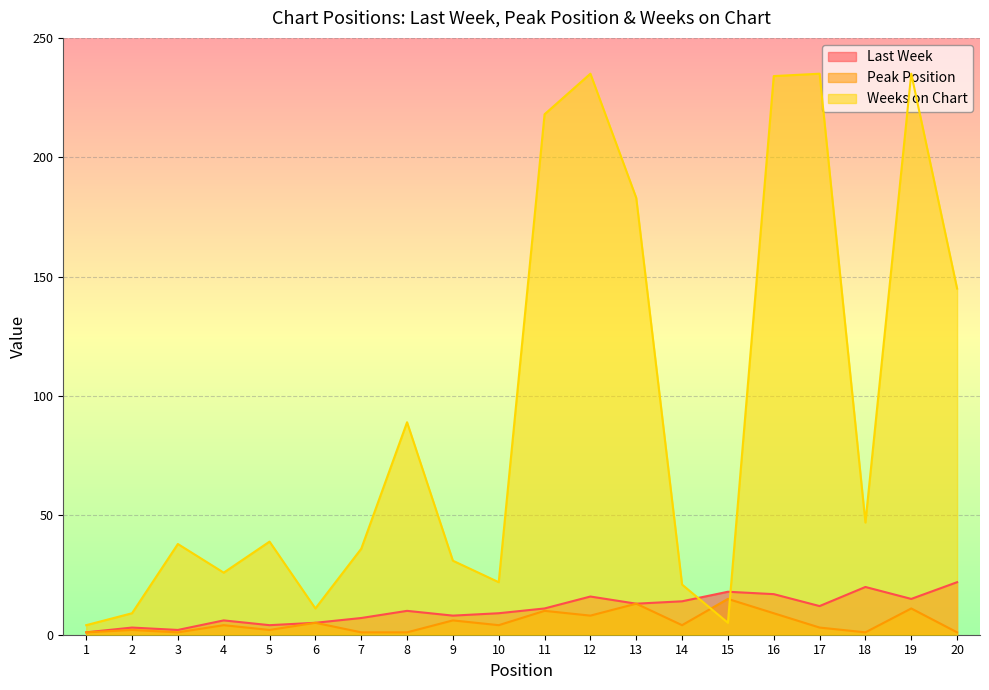

Is the value of Weeks on Chart at 20 greater than the value of Peak Position at 9?

Yes